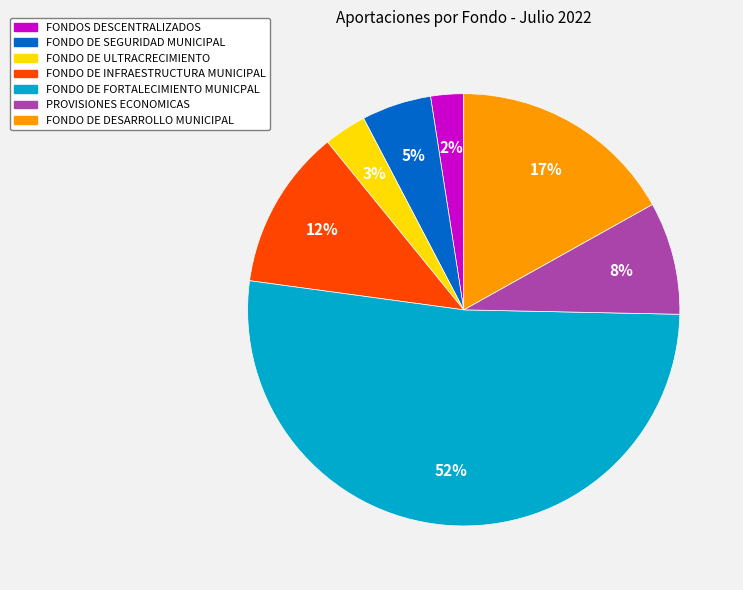

To the nearest percent, what is the combined percentage of FONDO DE DESARROLLO MUNICIPAL and FONDO DE INFRAESTRUCTURA MUNICIPAL?

29%